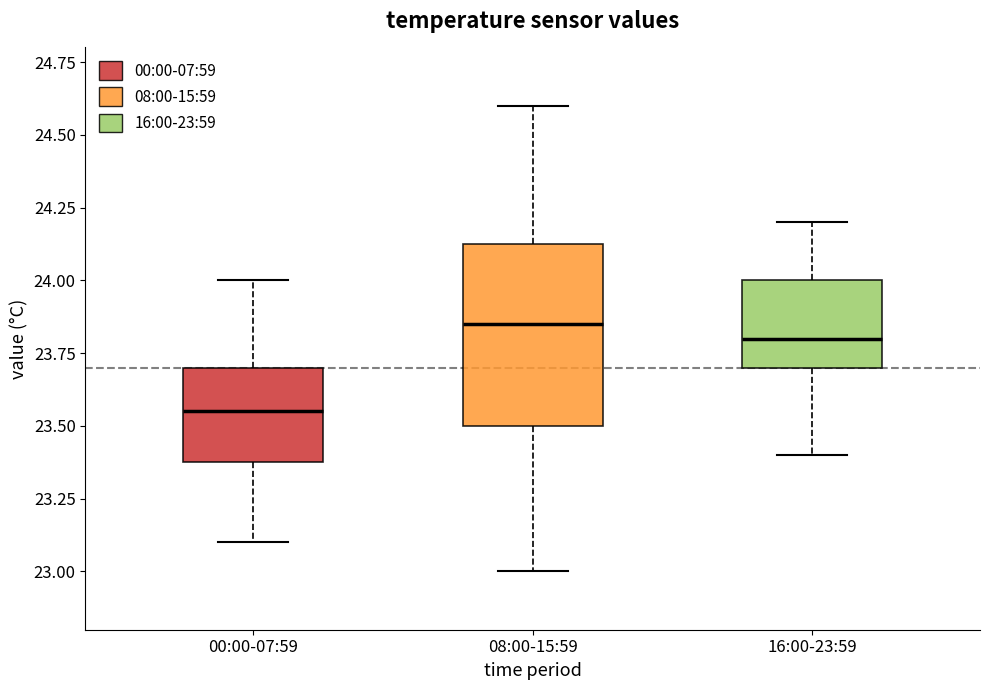

Which box has the highest median line?

08:00-15:59